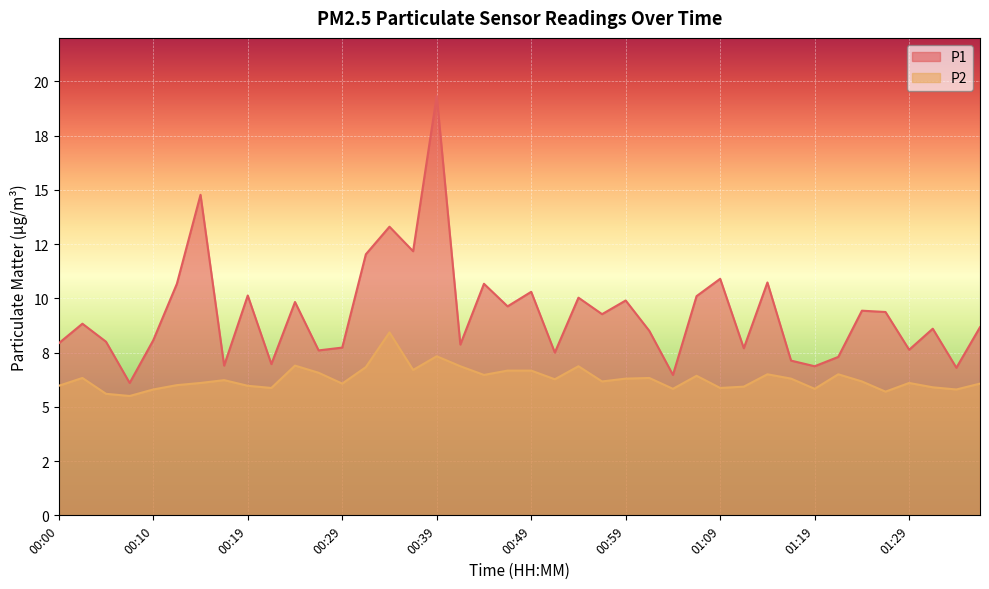

What is the spread (max minus min) of values at 01:21?

0.8